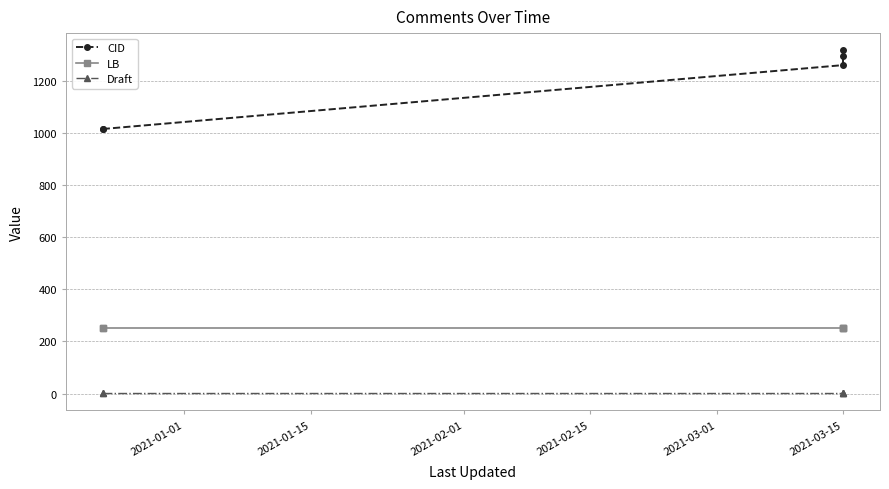

True or false: Draft and LB intersect in this chart.

False